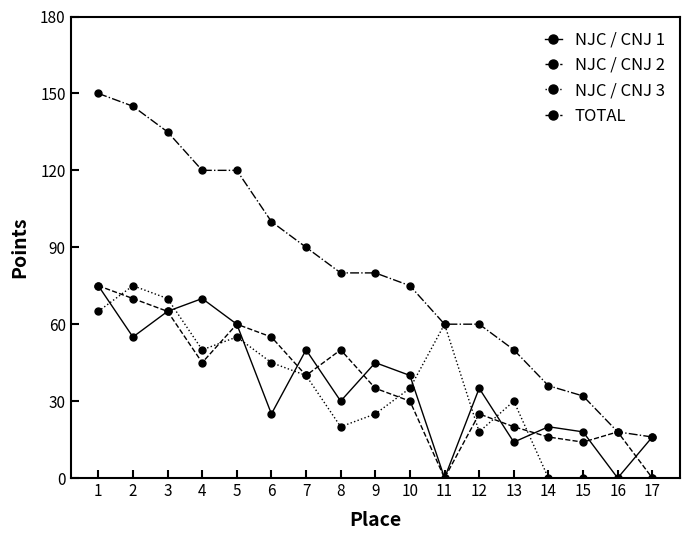

What are all the series names shown in the legend?

NJC / CNJ 1, NJC / CNJ 2, NJC / CNJ 3, TOTAL